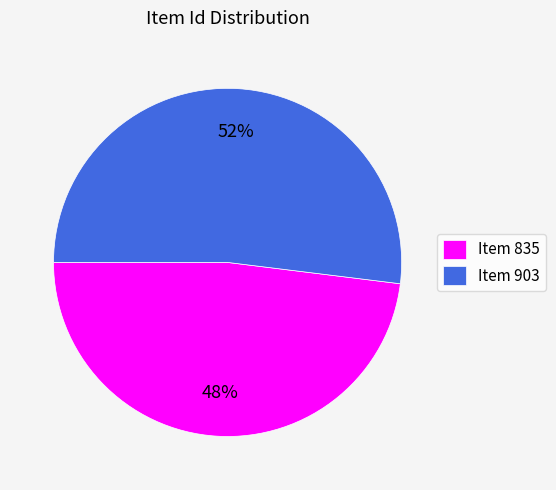

How many segments does this pie chart have?

2